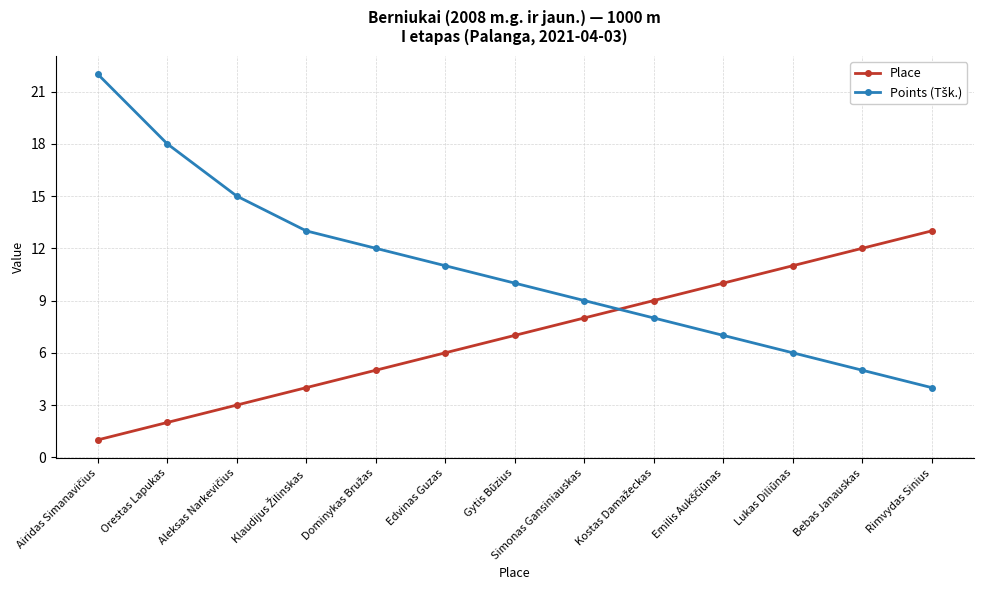

What is the difference between the maximum and minimum values in the Place series?

12